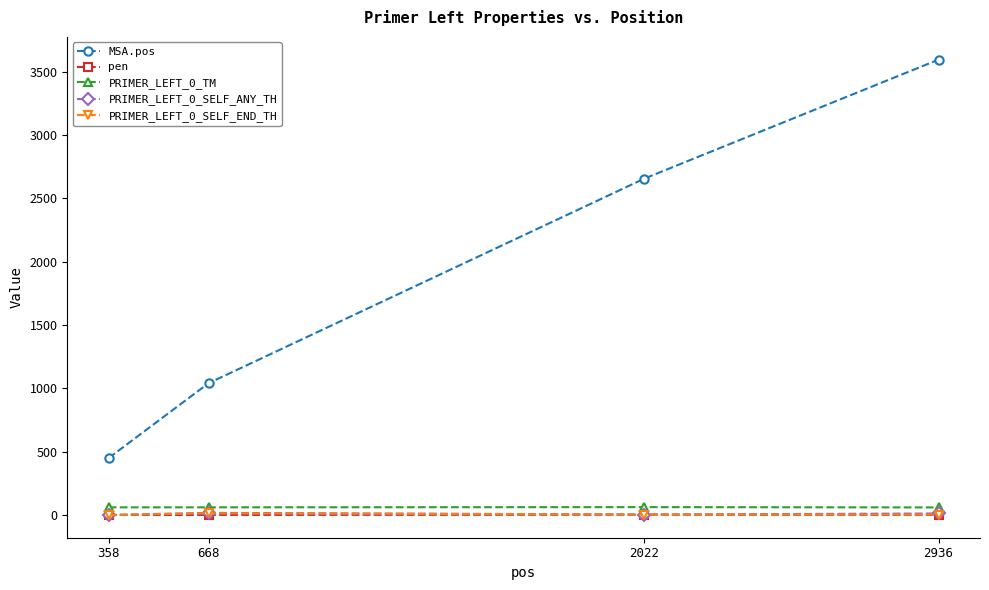

Which series has the largest total across all categories?

MSA.pos